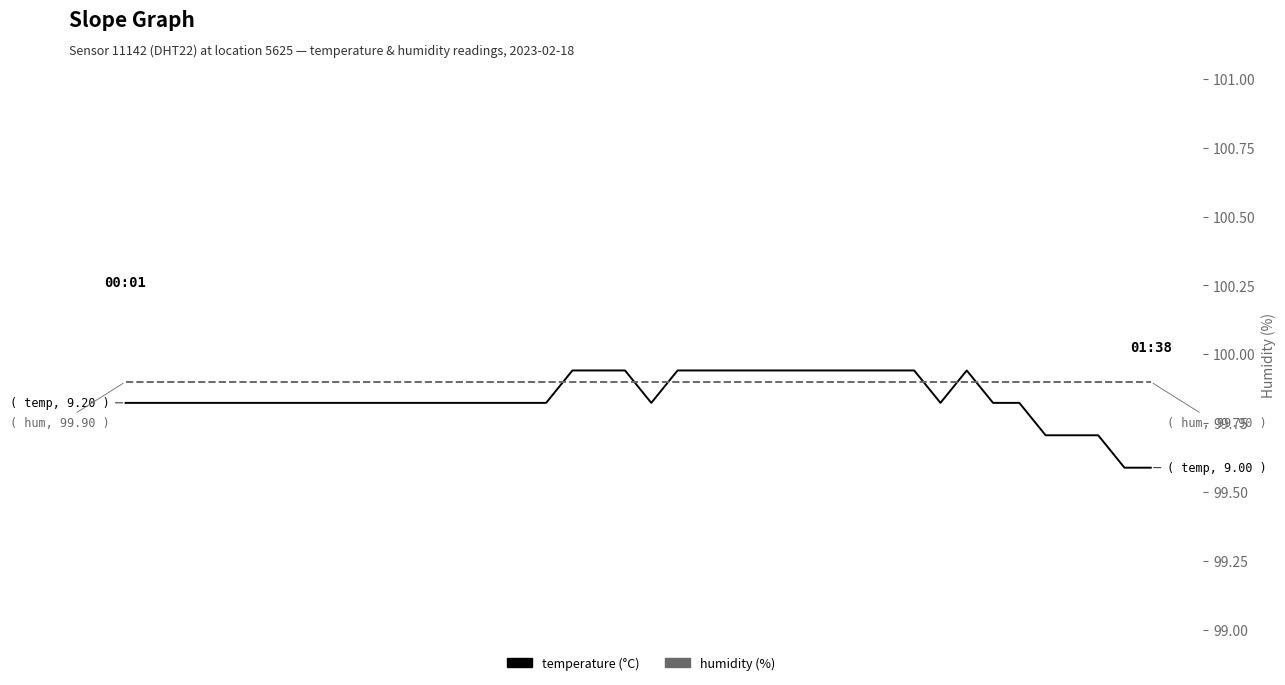

How many interior local valleys does the temperature series have?

2